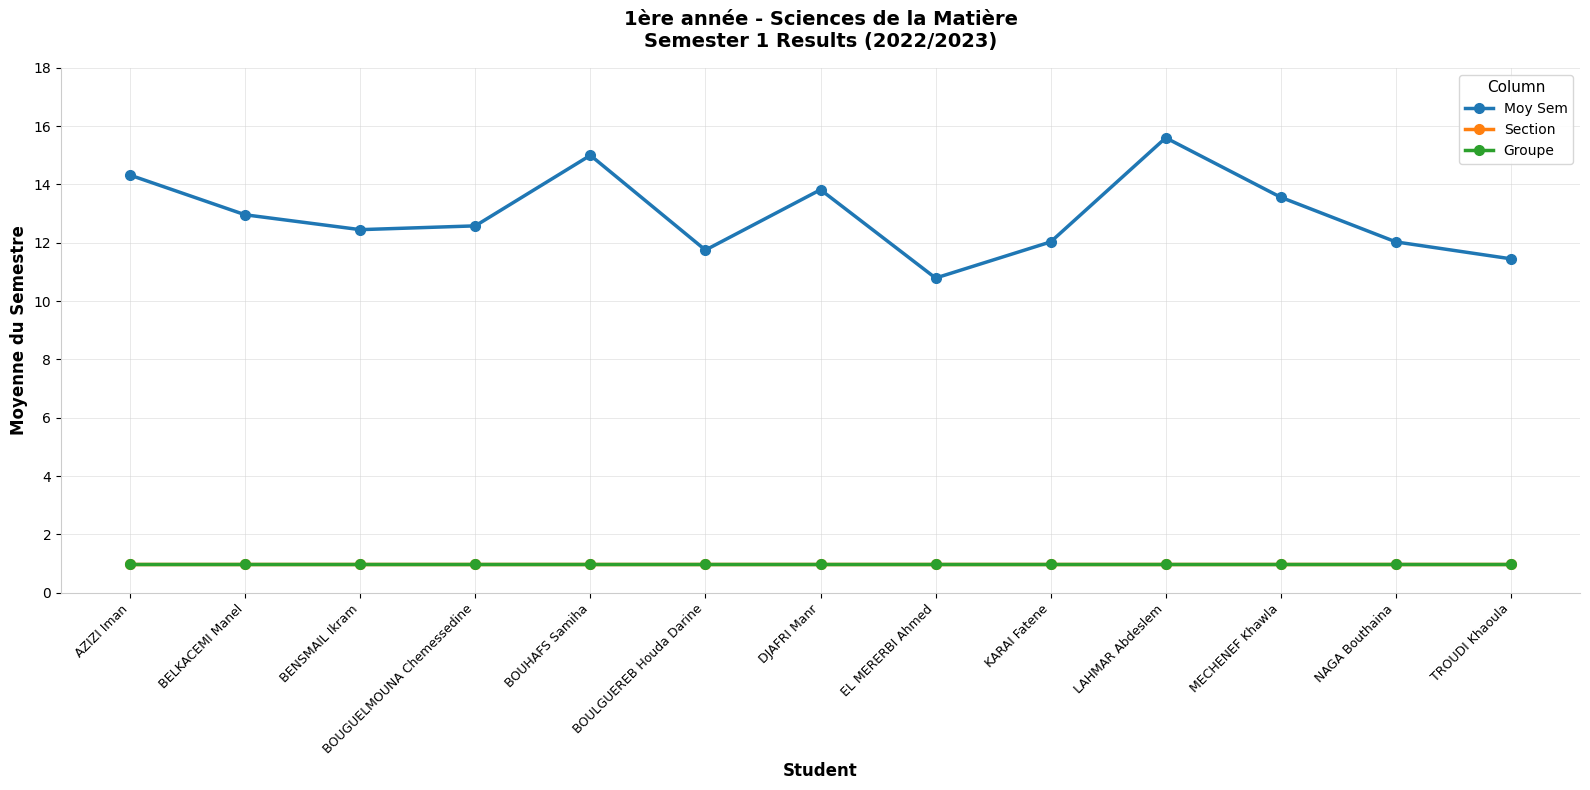

Does the chart display data point markers on the line(s)?

Yes